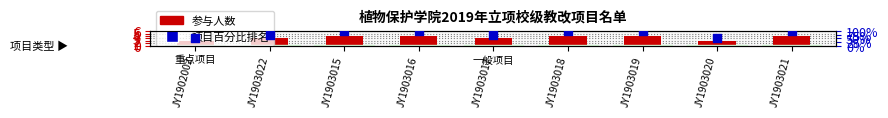

At which category is the sum across all series the highest?

JY1903015